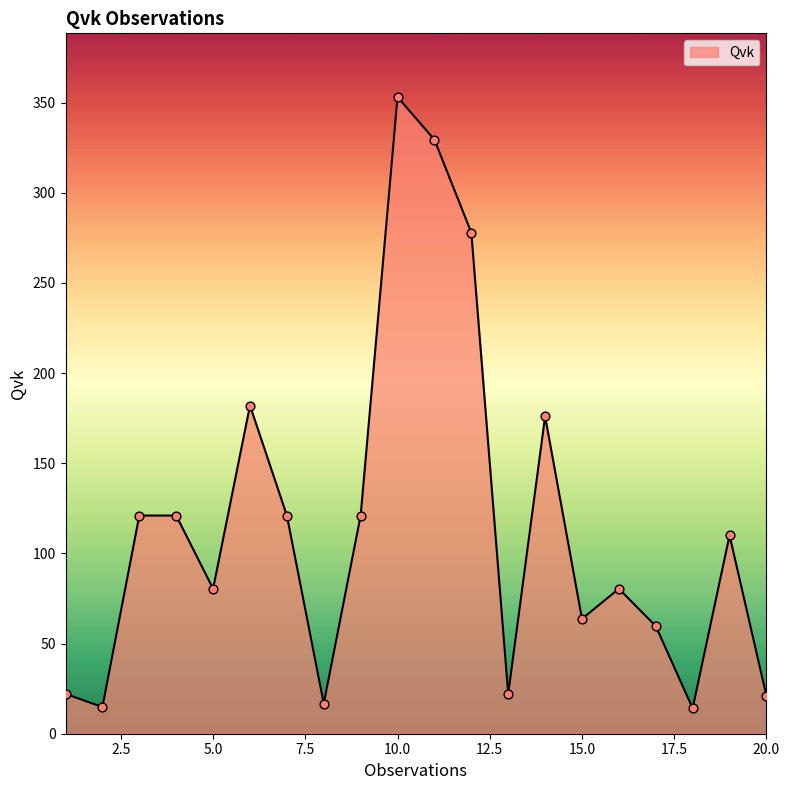

What is the maximum value shown in the chart?

353.1